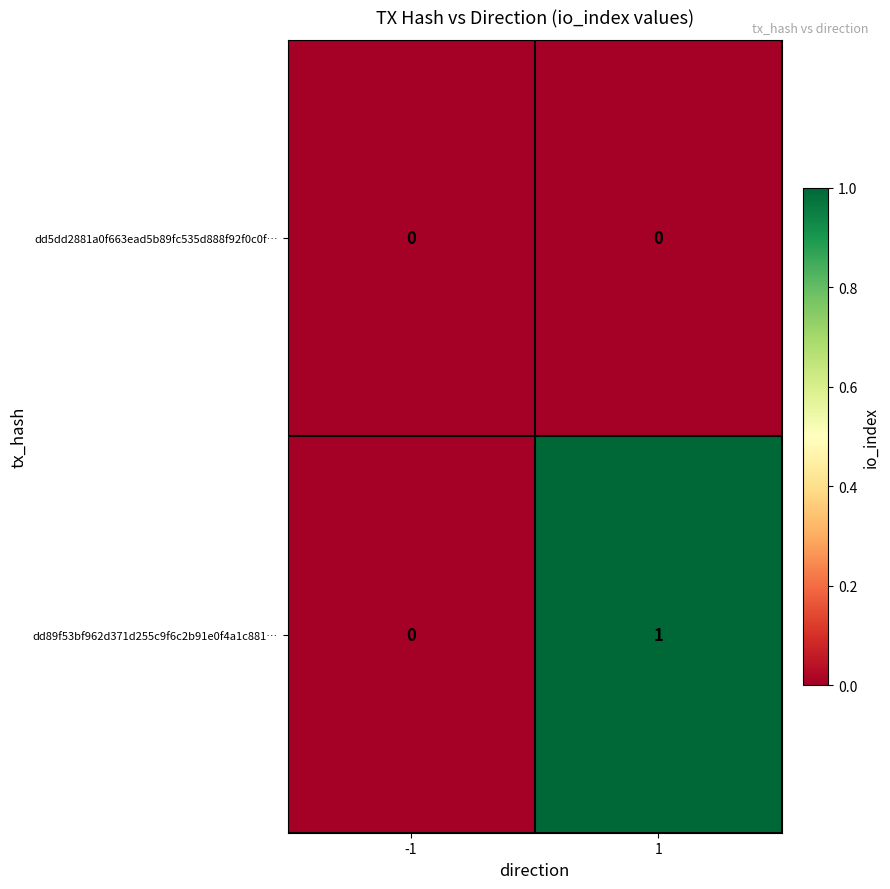

The dd89f53bf962d371d255c9f6c2b91e0f4a1c881… series shows 2 at 1. True or false?

False